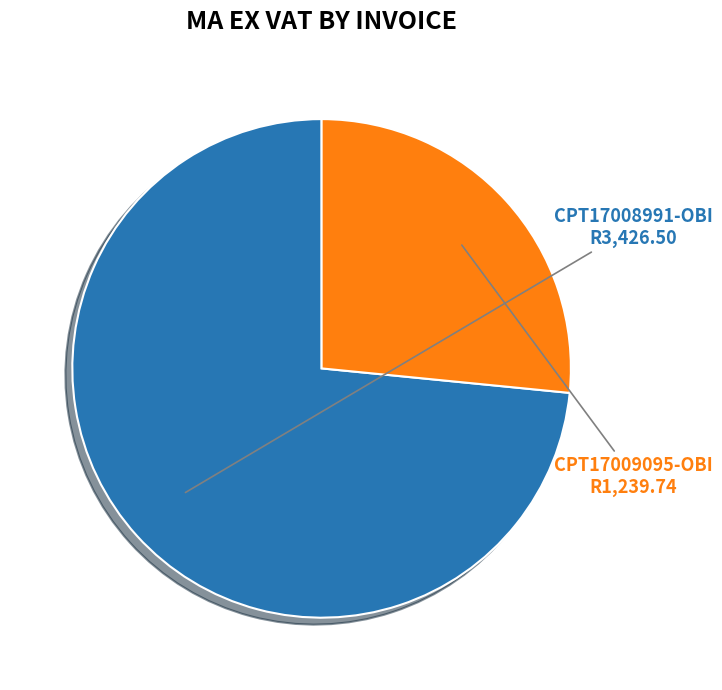

Count the number of slices in the pie.

2